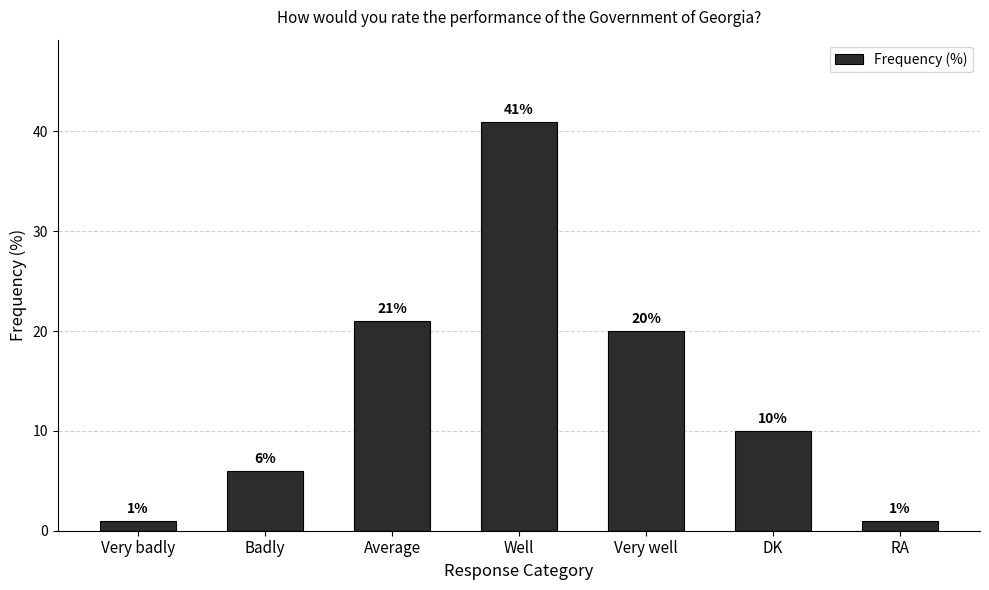

What is the difference between the values at Well and Very badly?

40